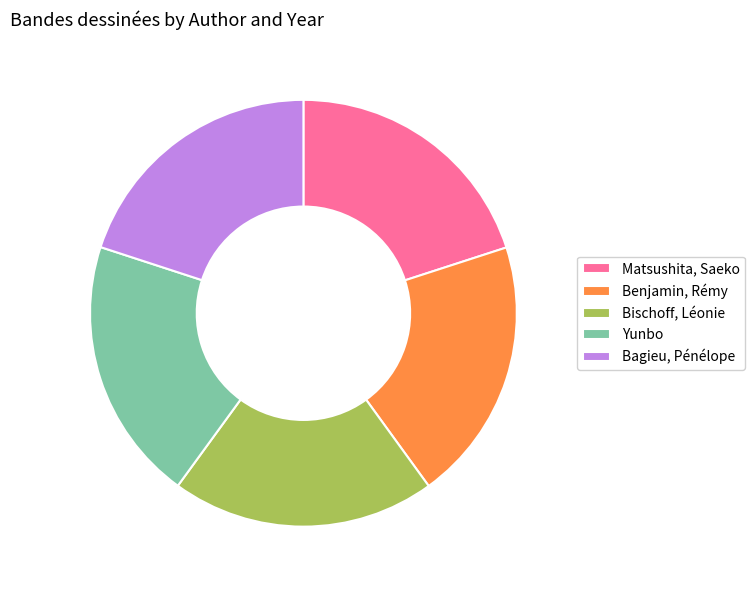

Combined, do Bischoff, Léonie and Benjamin, Rémy account for over 50%?

No